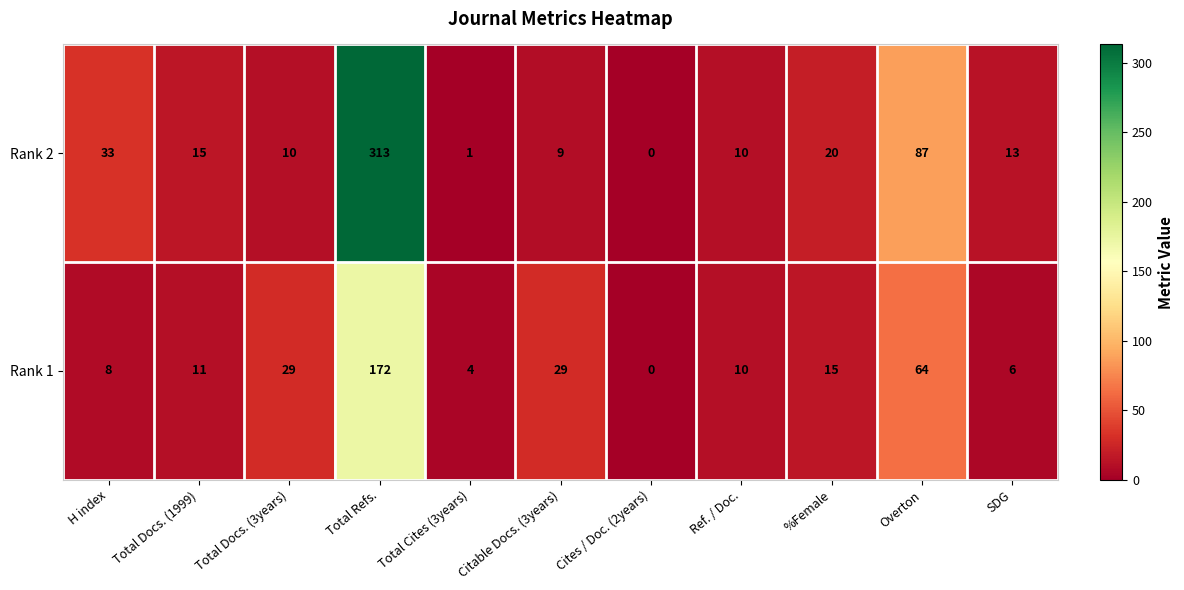

What is the difference between the Rank 2 values at Overton and Total Cites (3years)?

86